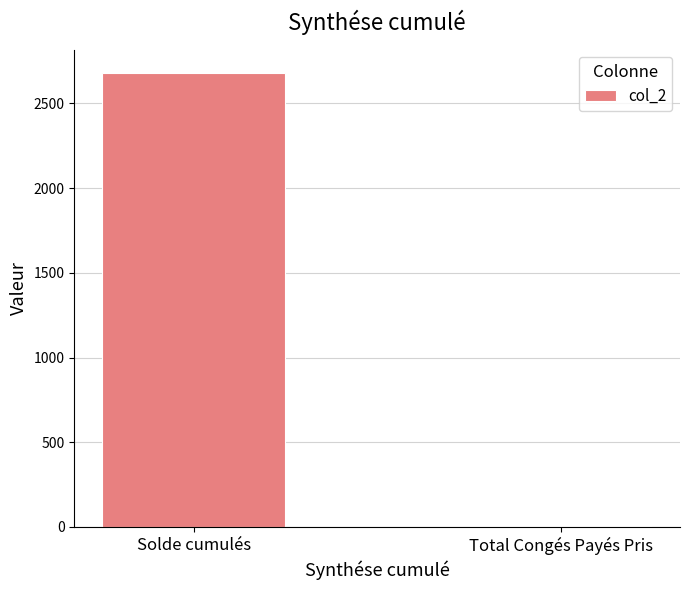

The chart shows a value of 2682.4 at Solde cumulés. True or false?

True